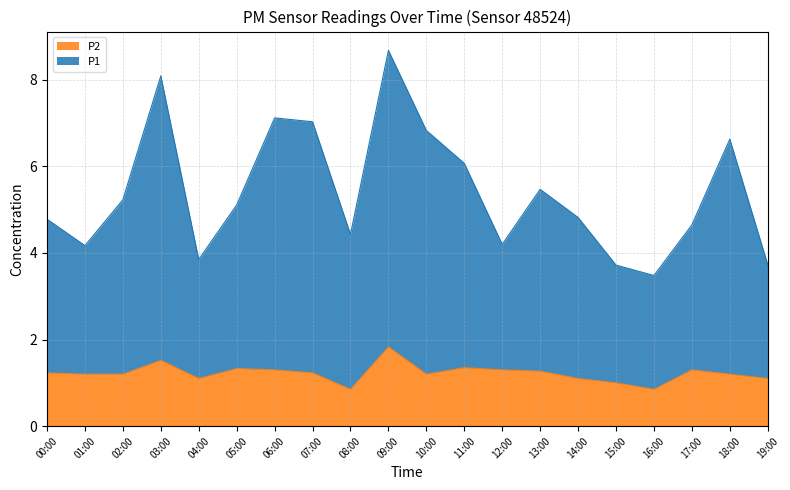

How many distinct data groups are displayed?

2